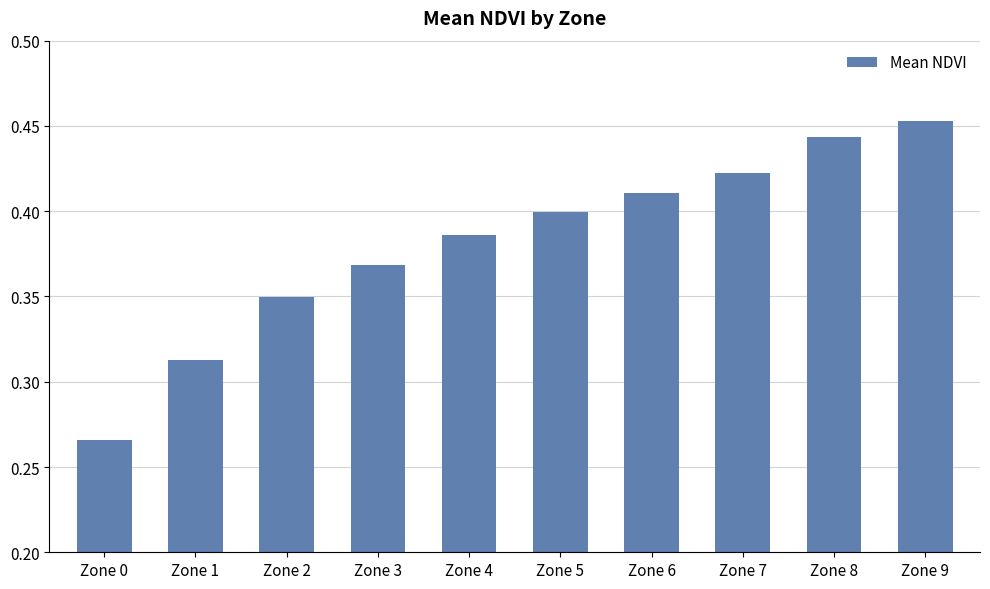

What is the sum of all values?

3.8